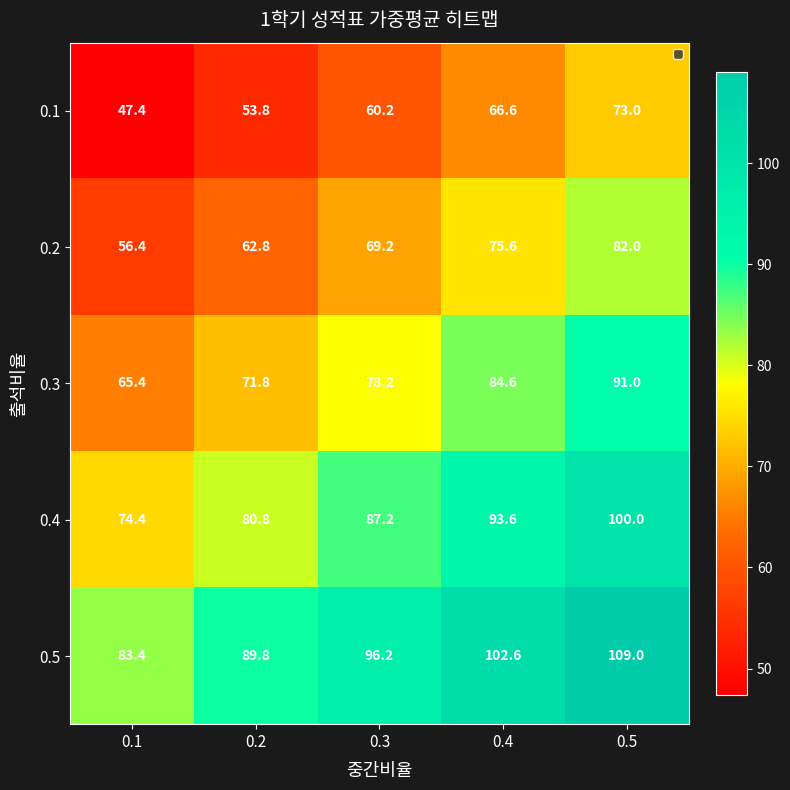

True or false: 0.4 has a value of 64.0 at 0.5.

False